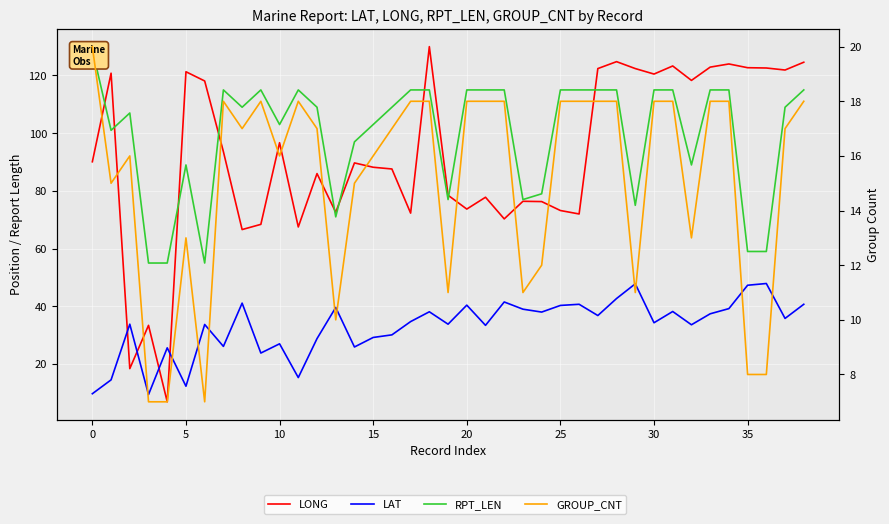

The RPT_LEN series shows 36.7 at 37. True or false?

False